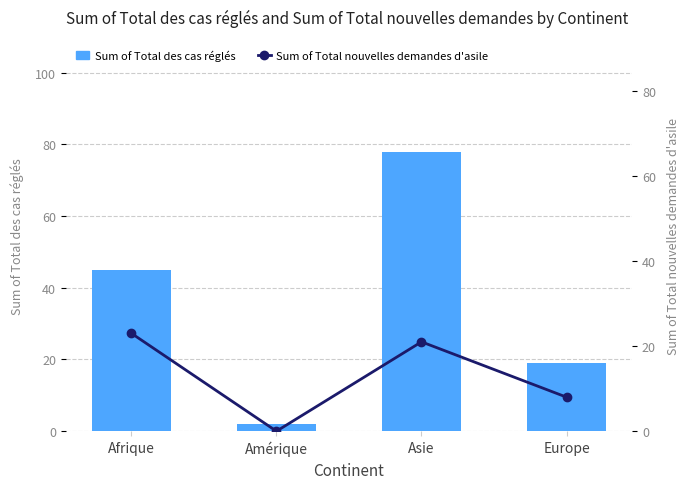

Reading right to left, list all the values displayed in this chart.

Sum of Total des cas réglés: 19	78	2	45
Sum of Total nouvelles demandes d'asile: 8	21	0	23